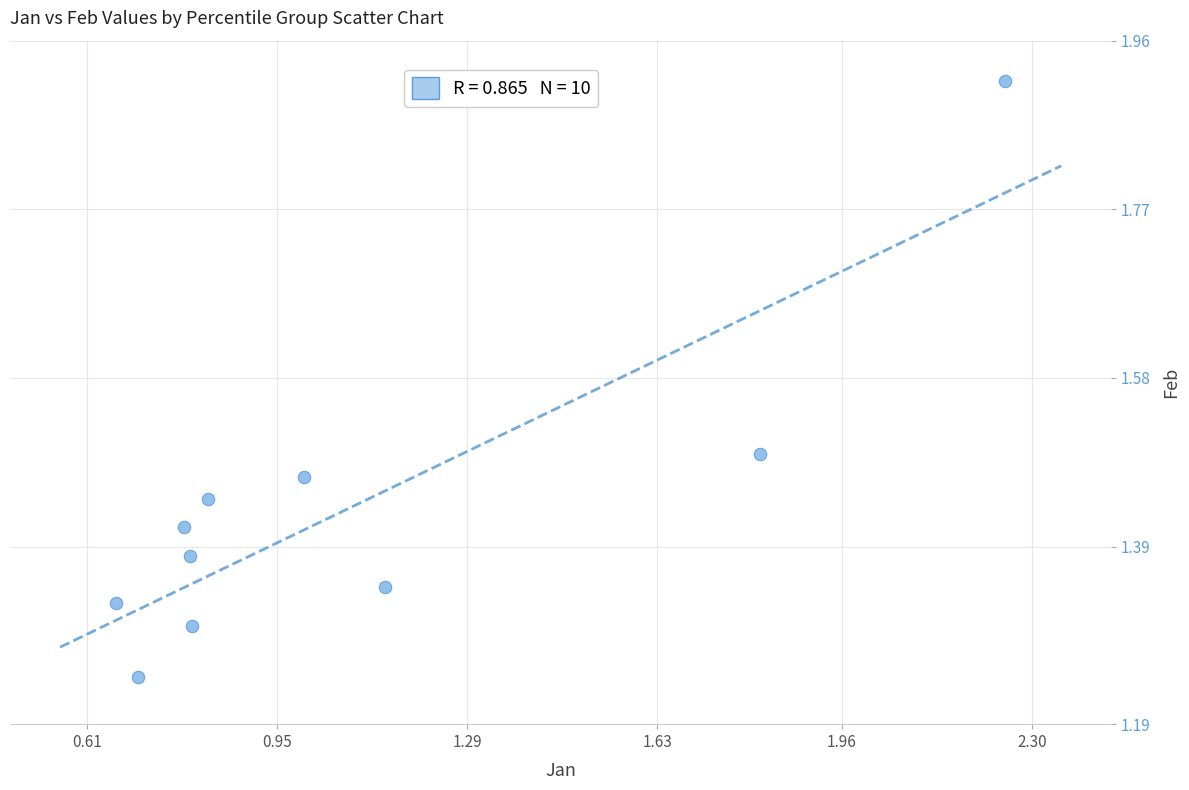

What is the range of Y values (max minus min)?

0.7